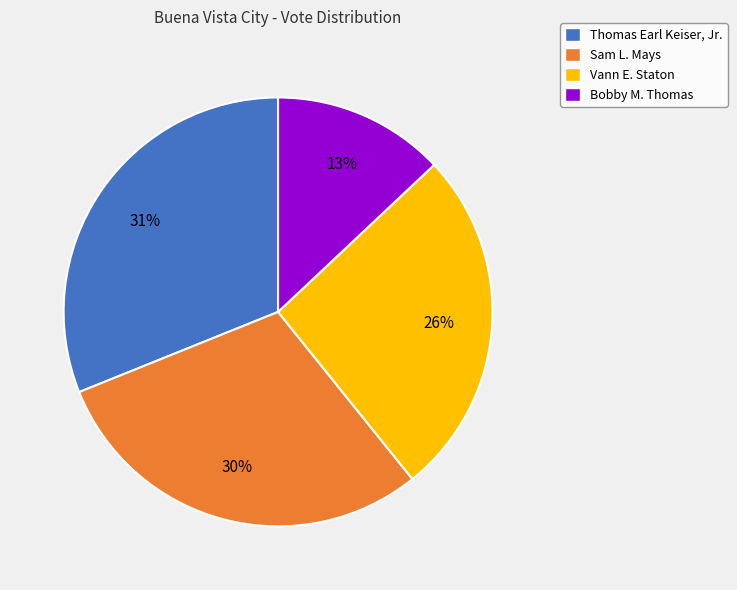

To the nearest percent, what is the difference between the largest and smallest slice percentages?

18%